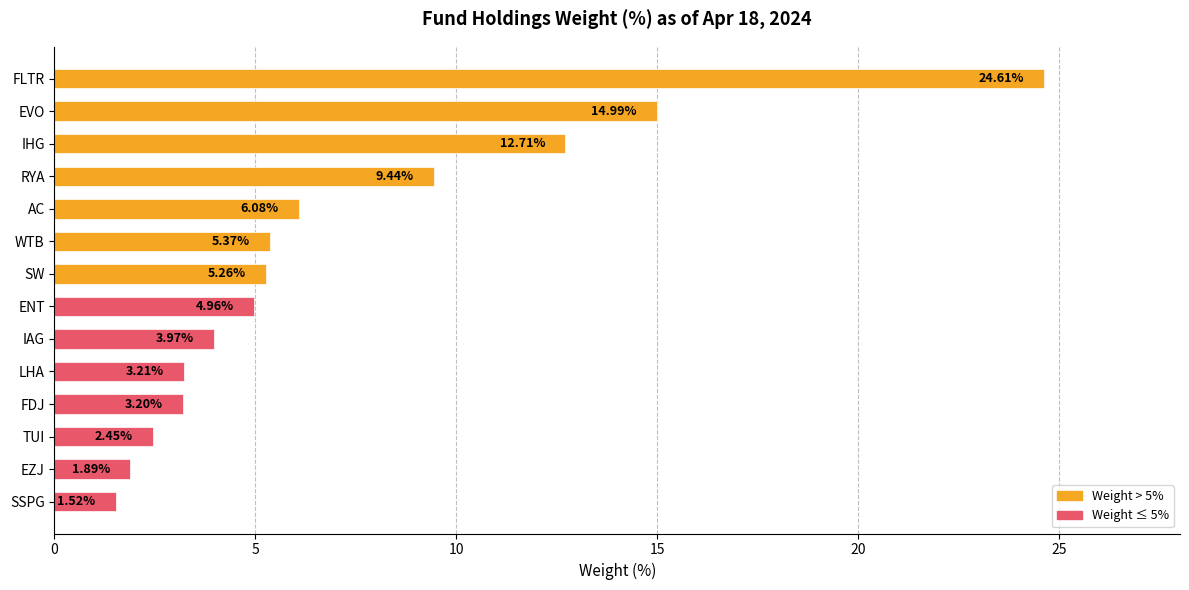

What is the difference between the maximum and minimum values?

23.1